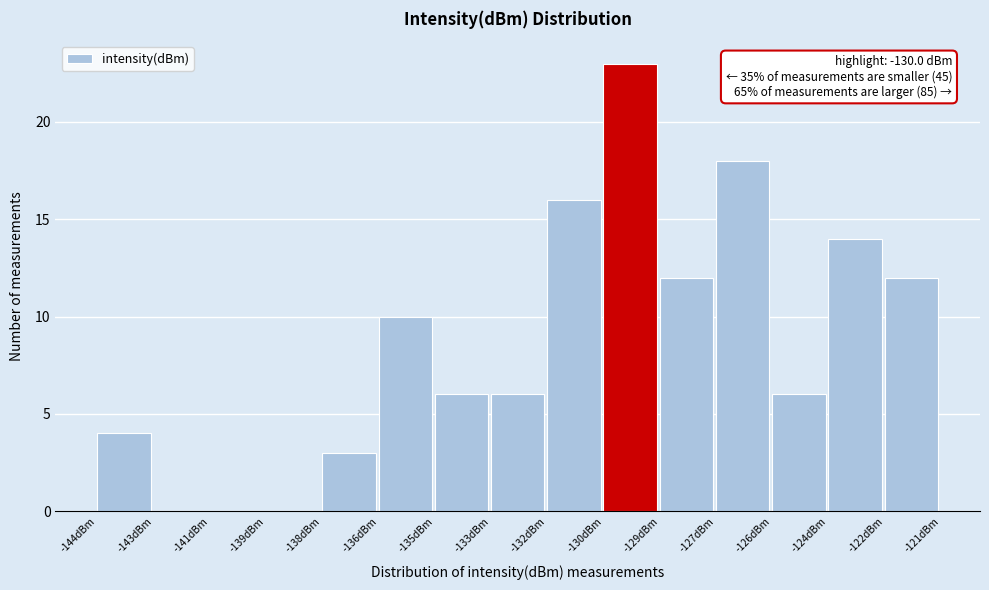

Reading right to left, list all the values displayed in this chart.

-122dBm=12	-124dBm=14	-126dBm=6	-127dBm=18	-129dBm=12	-130dBm=23	-132dBm=16	-133dBm=6	-135dBm=6	-136dBm=10	-138dBm=3	-139dBm=0	-141dBm=0	-143dBm=0	-144dBm=4